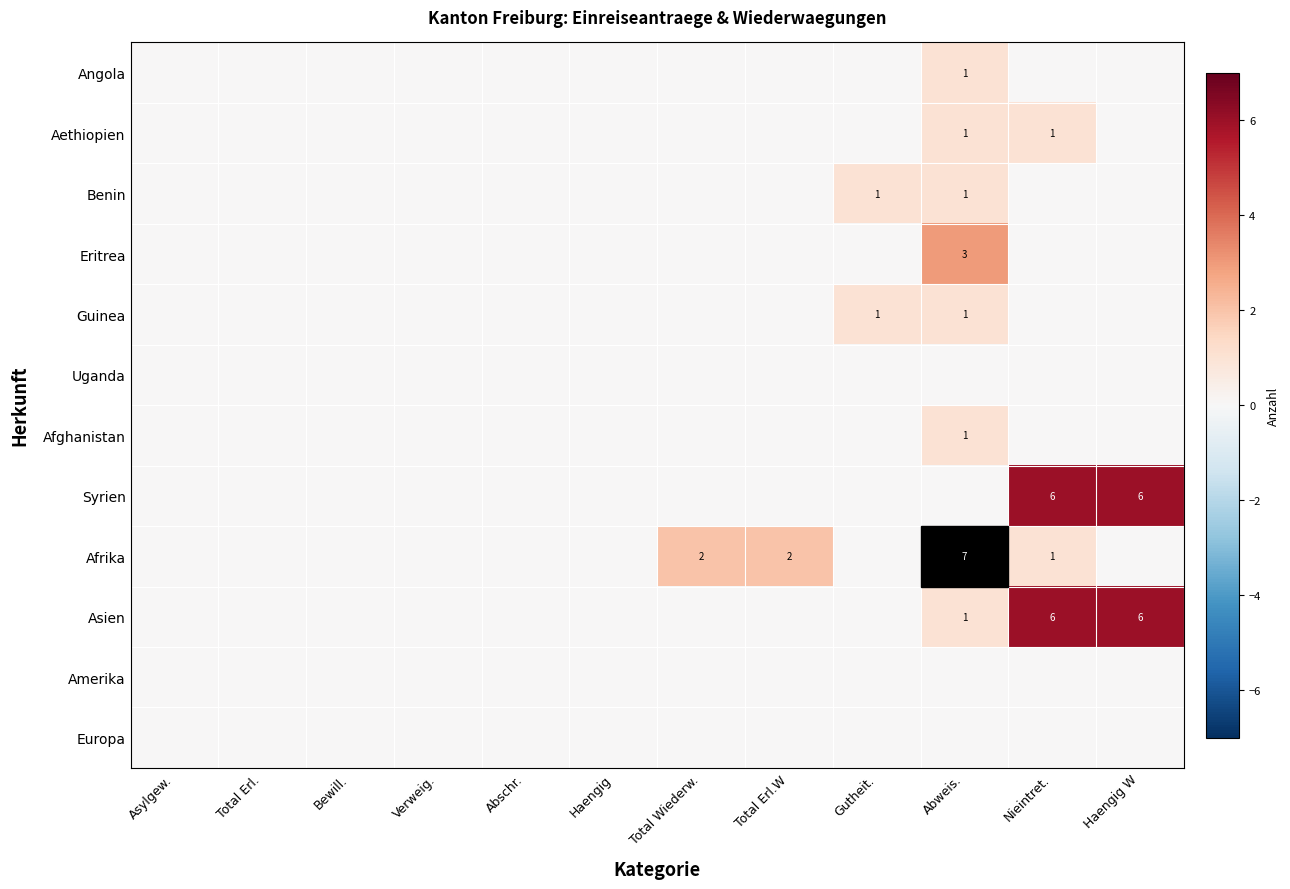

Which has a higher value, Total Erl. or Gutheit.?

Total Erl.